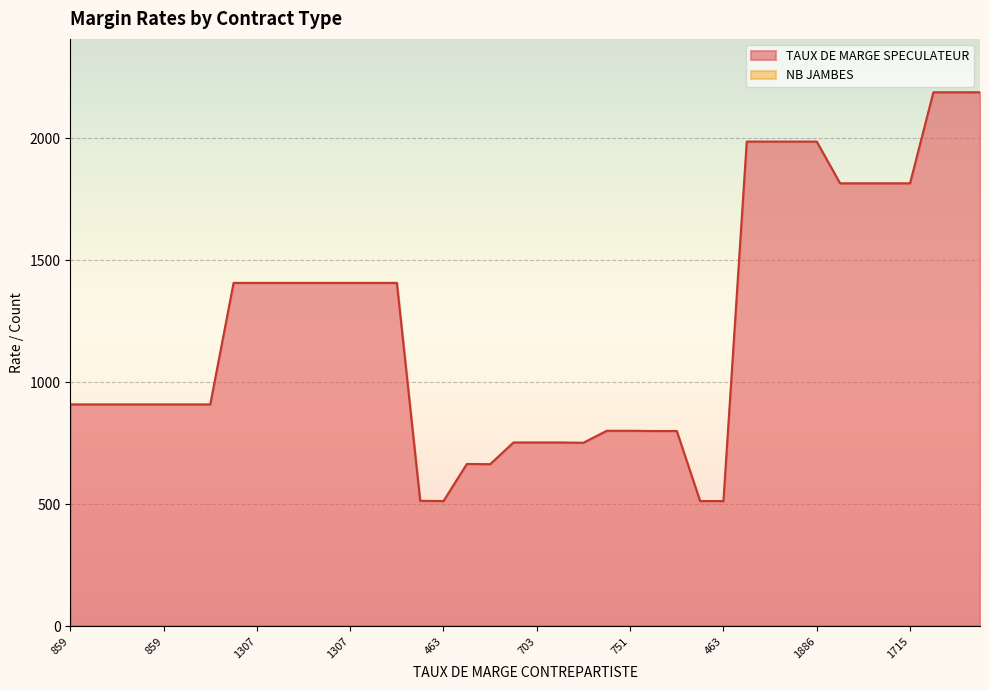

The chart shows a value of 353 at 1307. True or false?

False